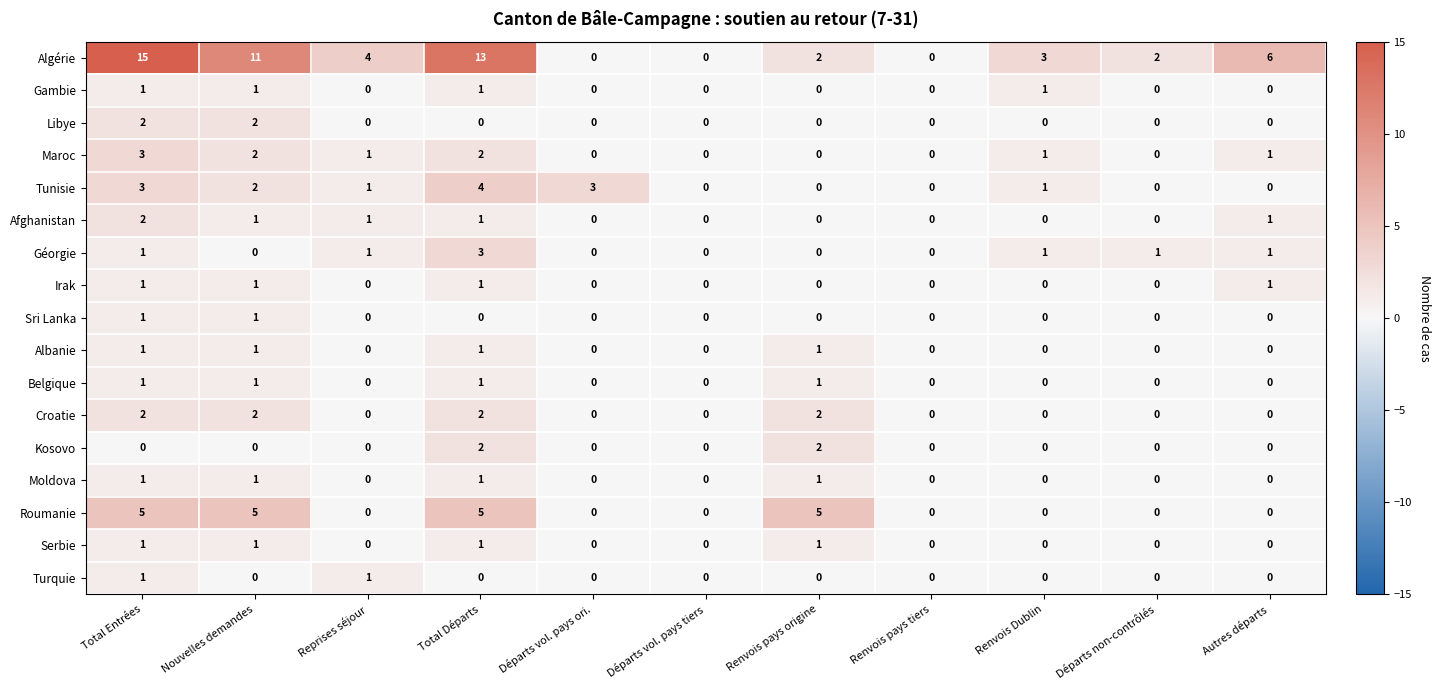

What is the sum of all Belgique values?

4